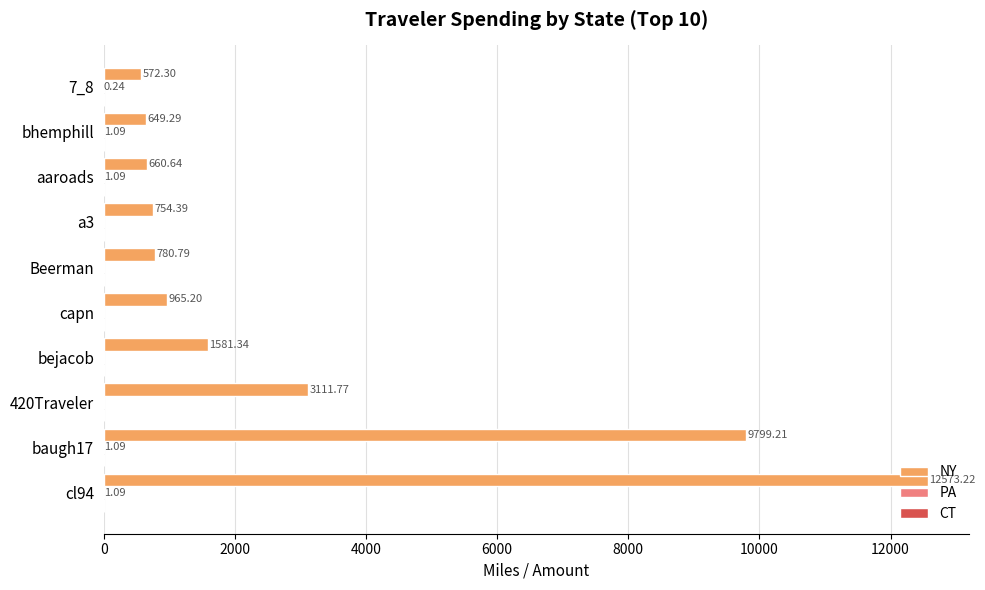

What is the total value across all series at bejacob?

1581.3